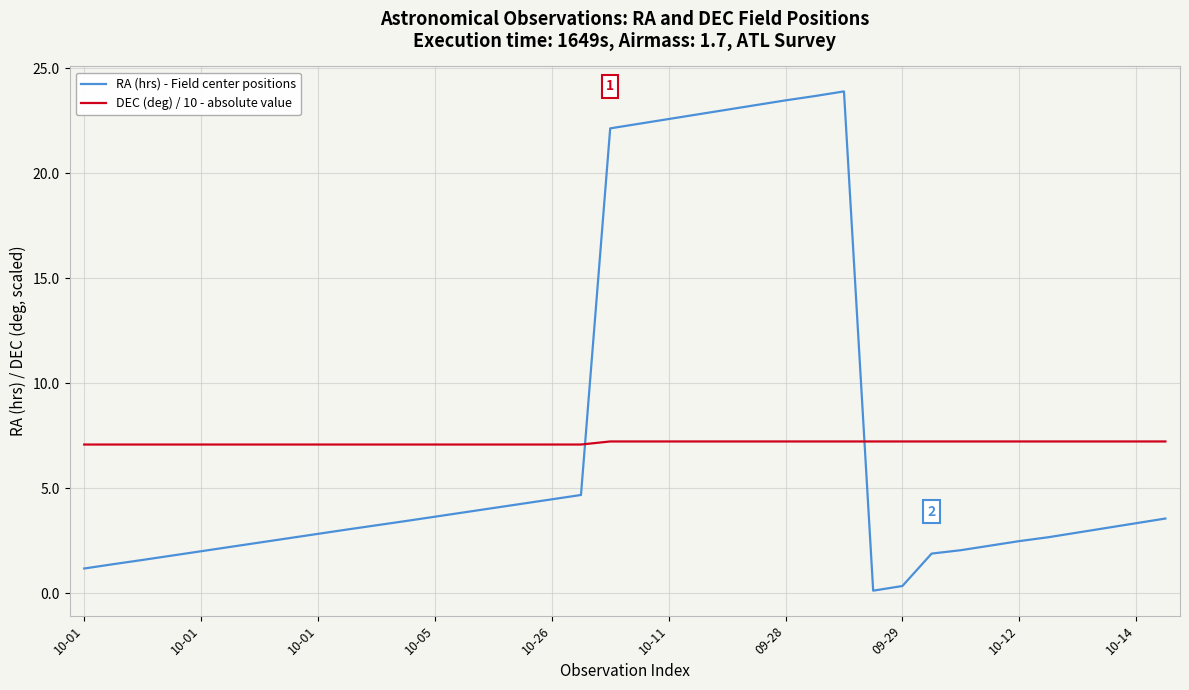

Does the chart have visible grid lines?

Yes